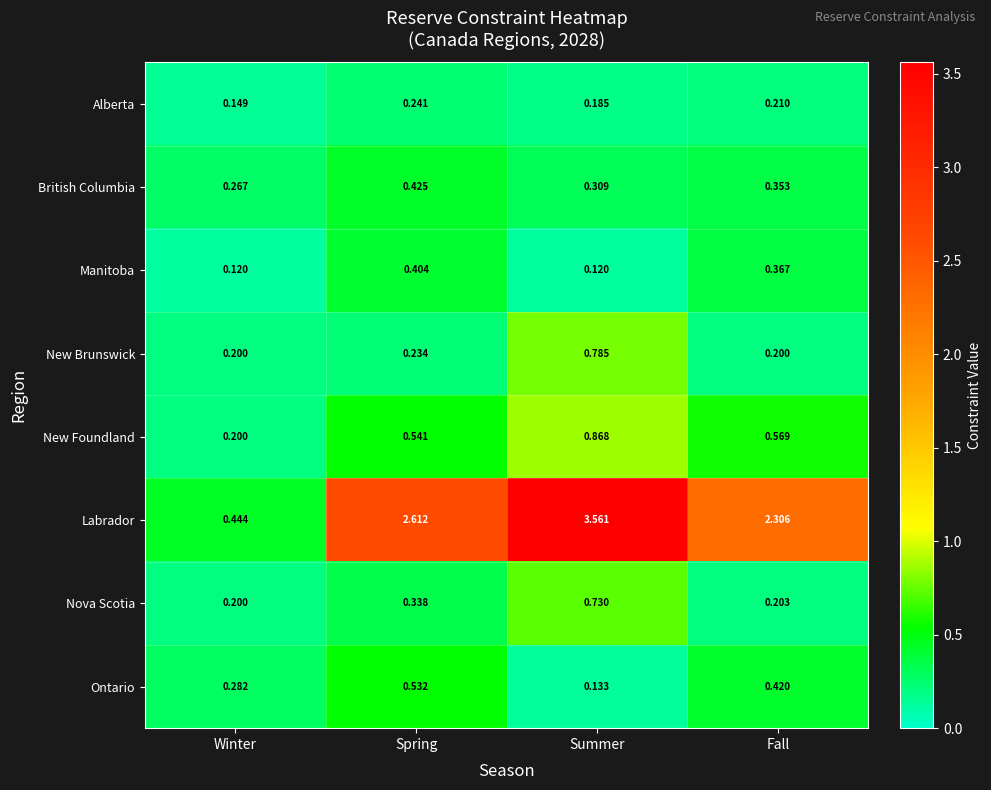

Between Winter and Spring, which series saw the biggest shift?

Labrador